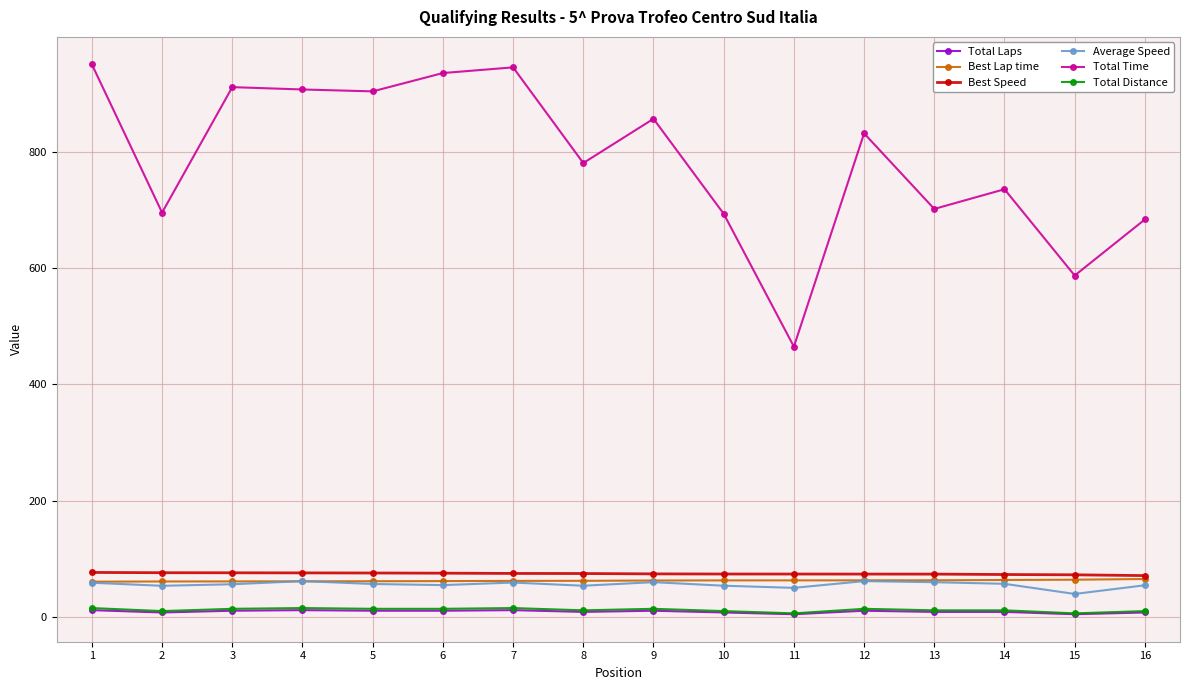

What is the maximum value shown in the chart?

950.0